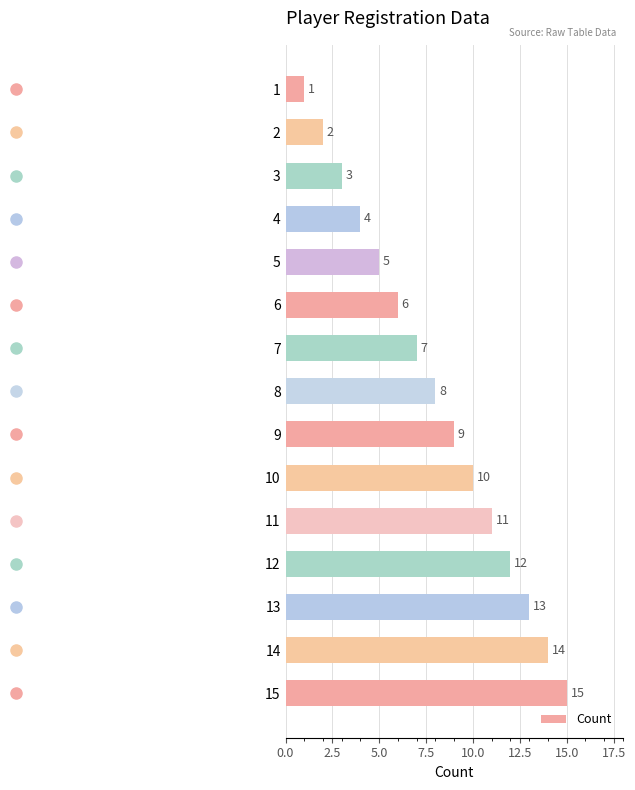

What is the value of the 4th bar from the top?

4